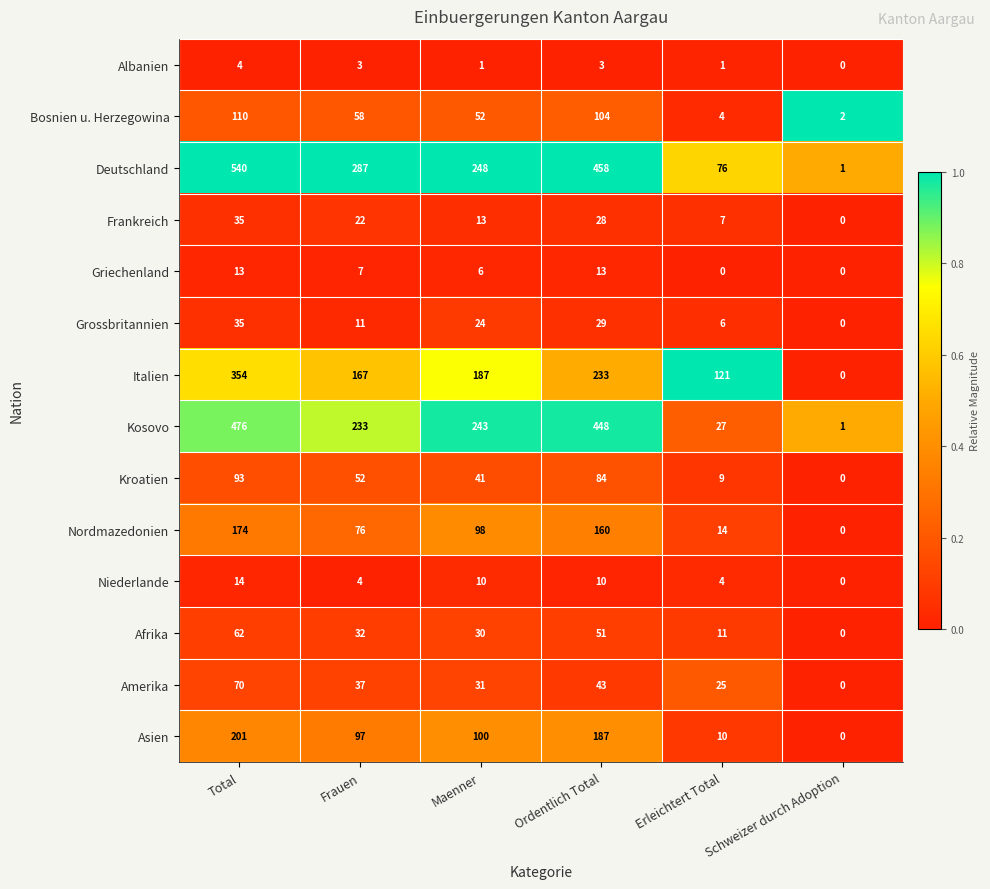

The value of Grossbritannien at Ordentlich Total is 39. True or false?

False